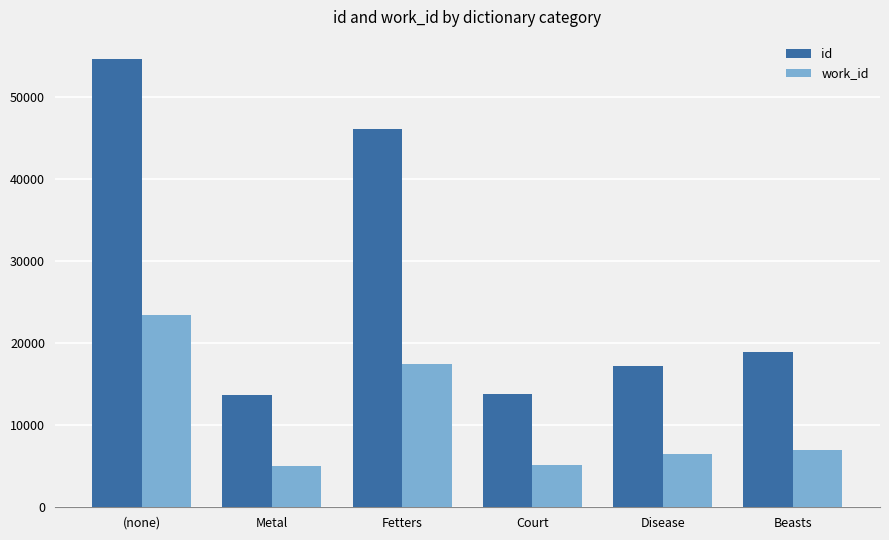

Rank the series by their maximum value, from lowest to highest.

work_id, id